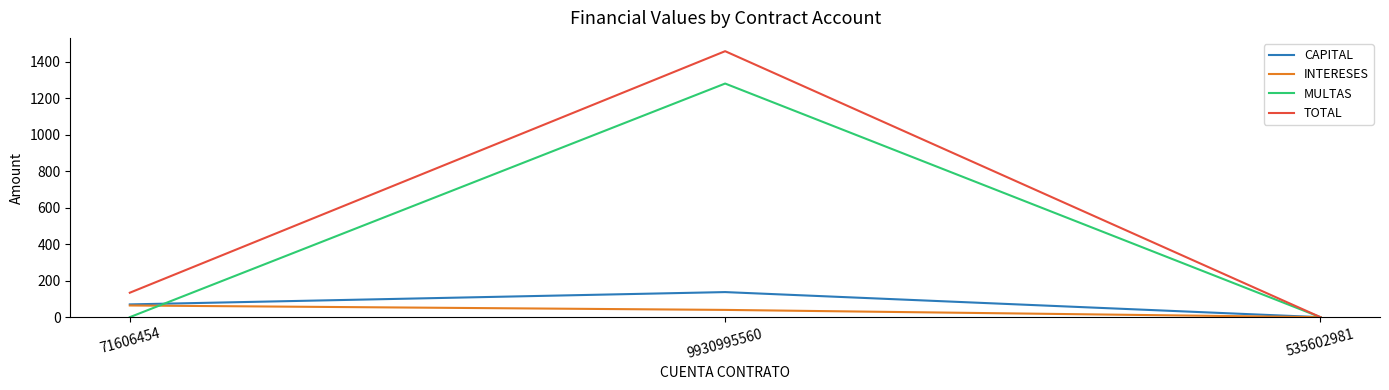

Which category has the highest value across all series?

9930995560